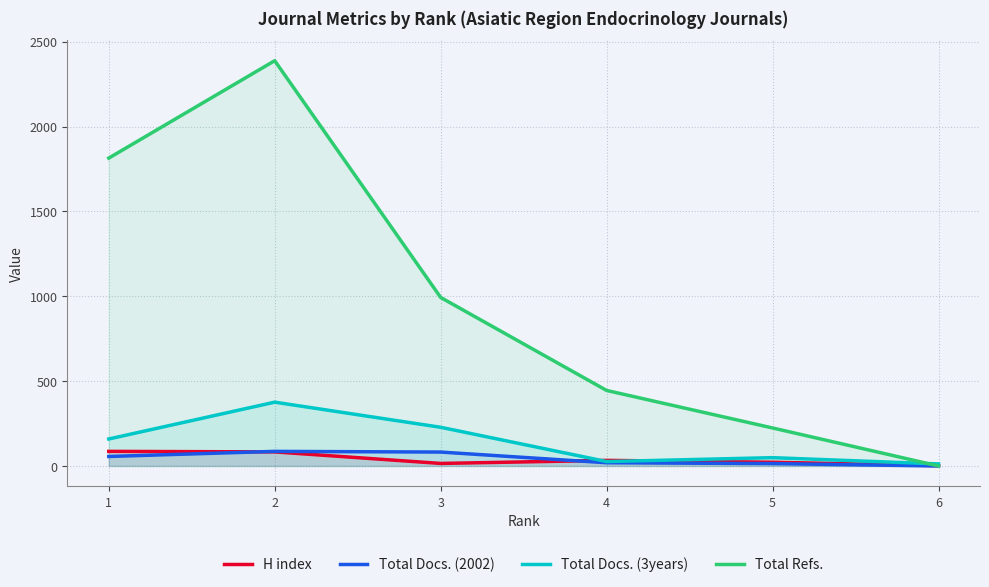

Is it true that Total Docs. (2002) equals 86 at 2?

True